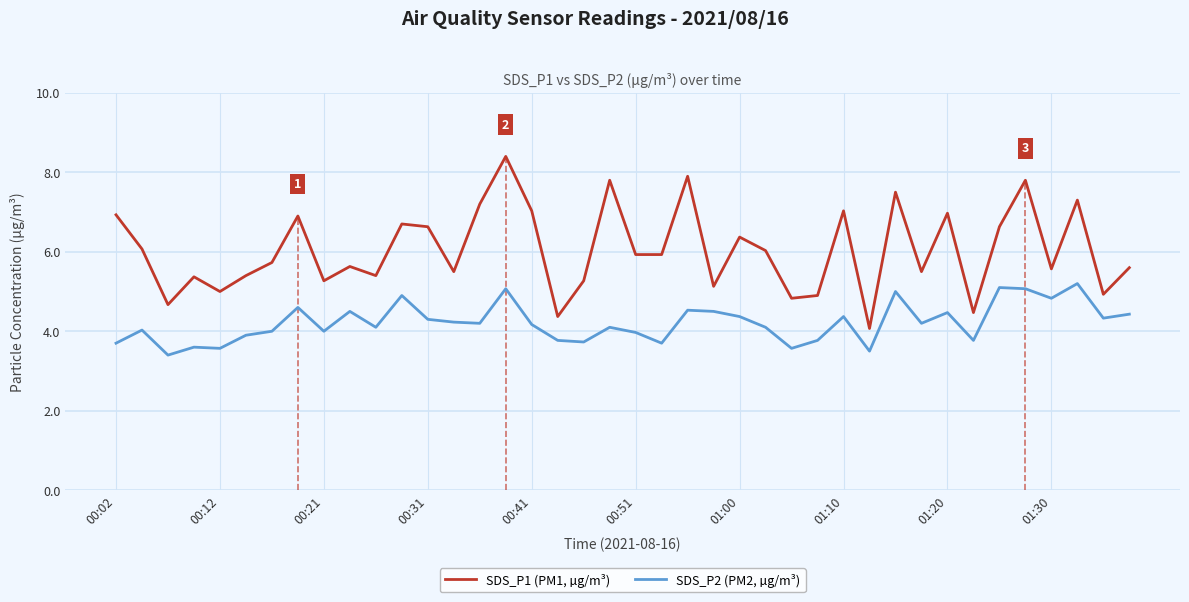

True or false: SDS_P2 (PM2, µg/m³) has a value of 6.2 at 19.

False